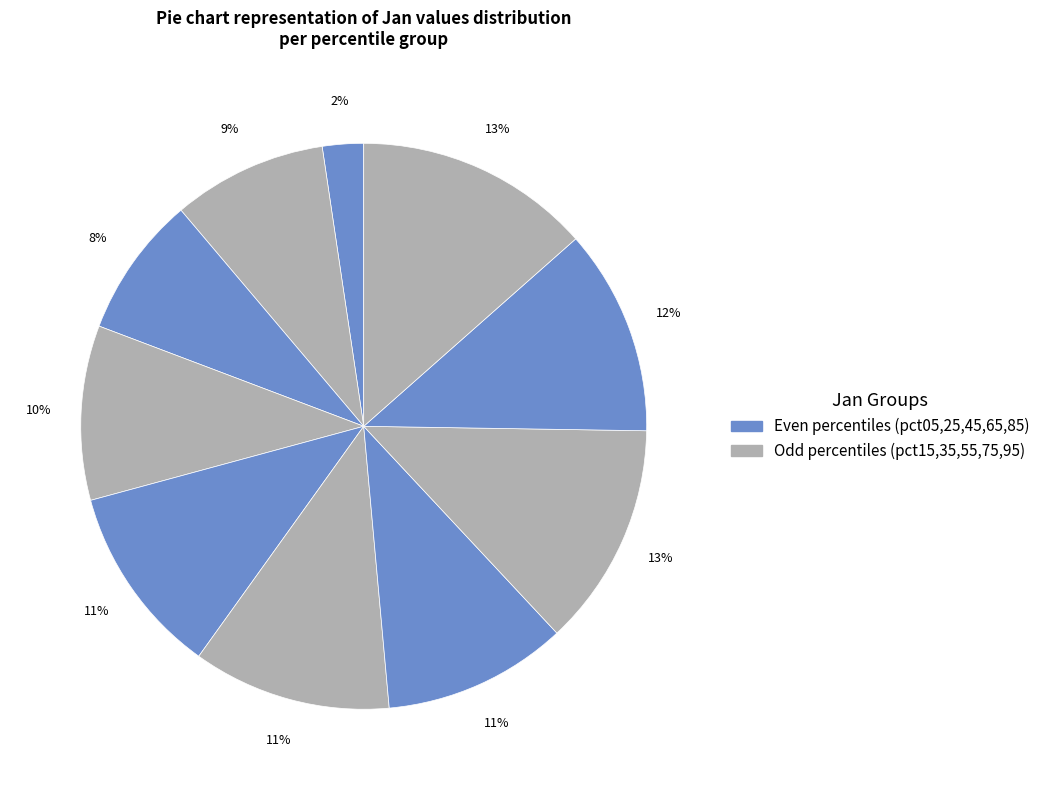

Count the number of slices in the pie.

10